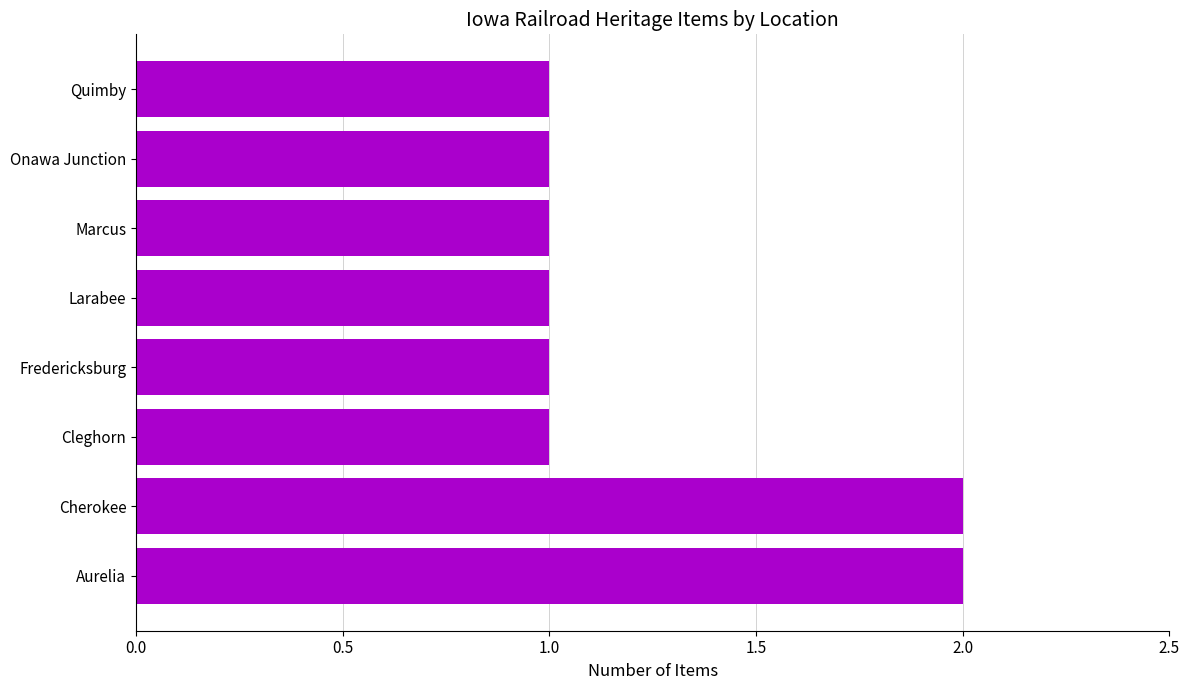

What is the sum of the values at Cherokee and Marcus?

3